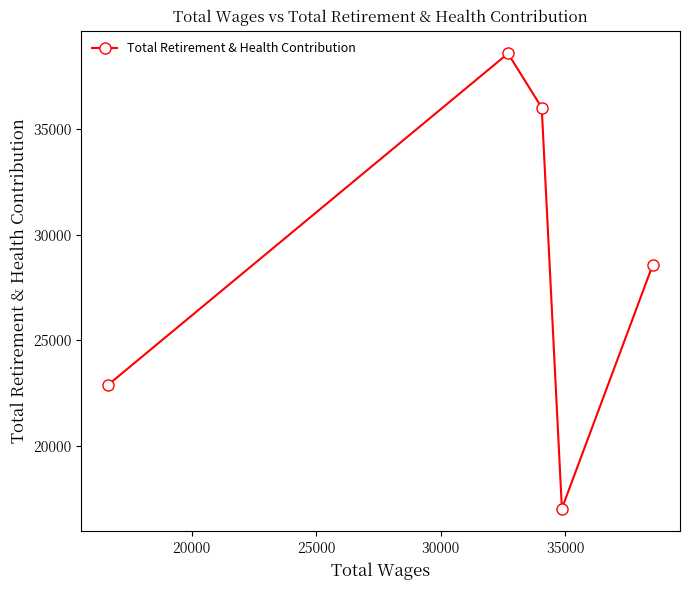

What is the value of the 2nd point from the left?

38596